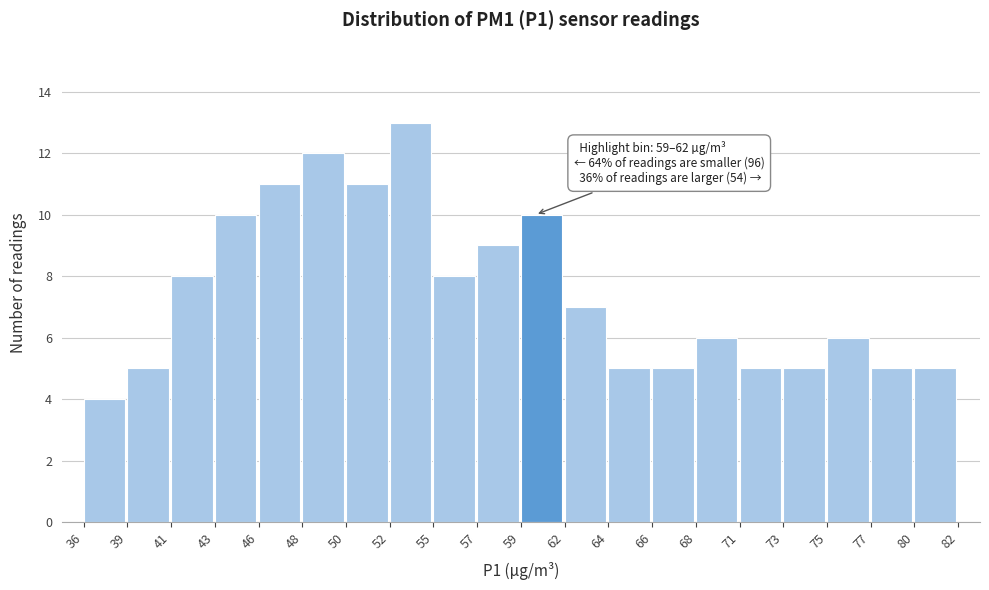

Reading right to left, list all the values displayed in this chart.

5	5	6	5	5	6	5	5	7	10	9	8	13	11	12	11	10	8	5	4